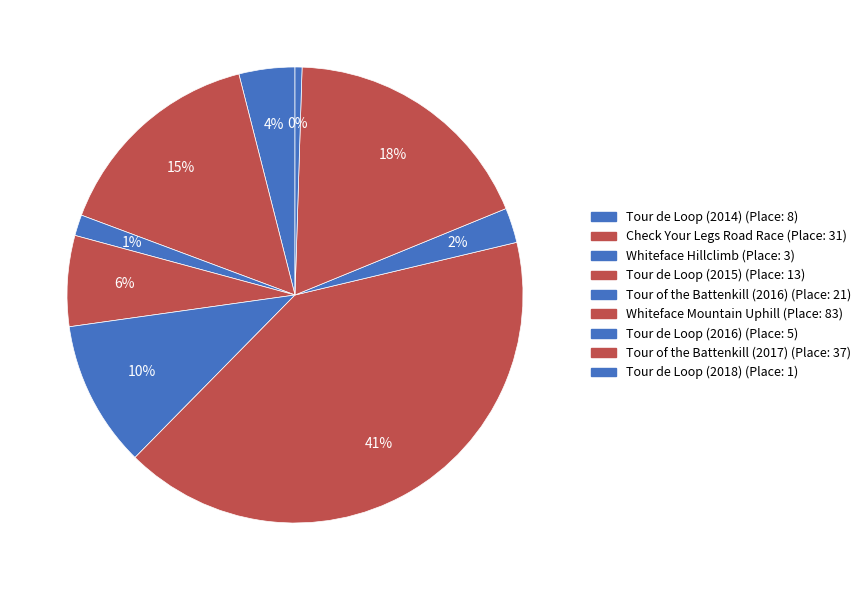

How much of the chart is everything except Tour of the Battenkill (2016)?

89.6%